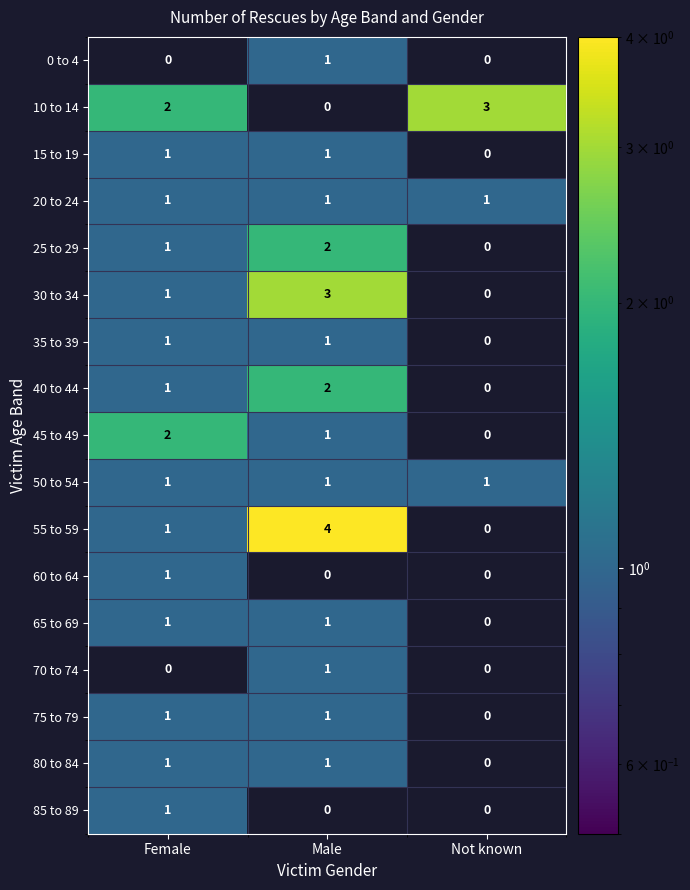

Which category has the highest value across all series?

Male